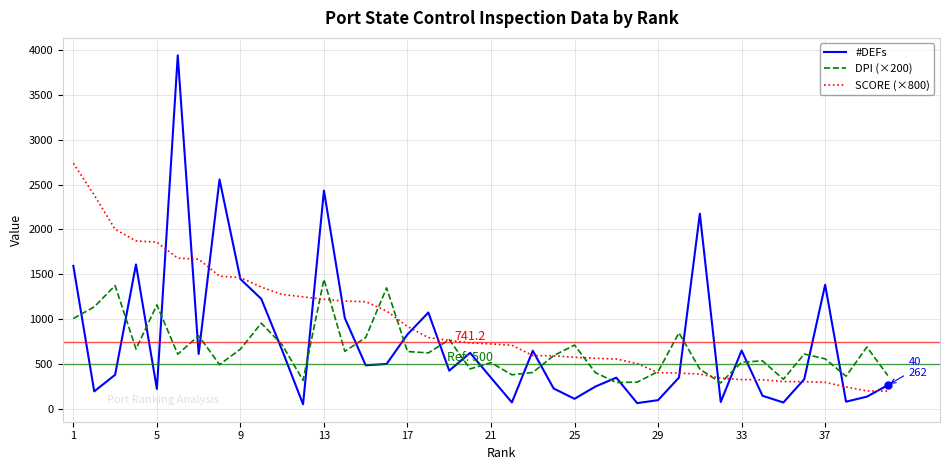

Rank the series by their maximum value, from highest to lowest.

#DEFs, SCORE (×800), DPI (×200)